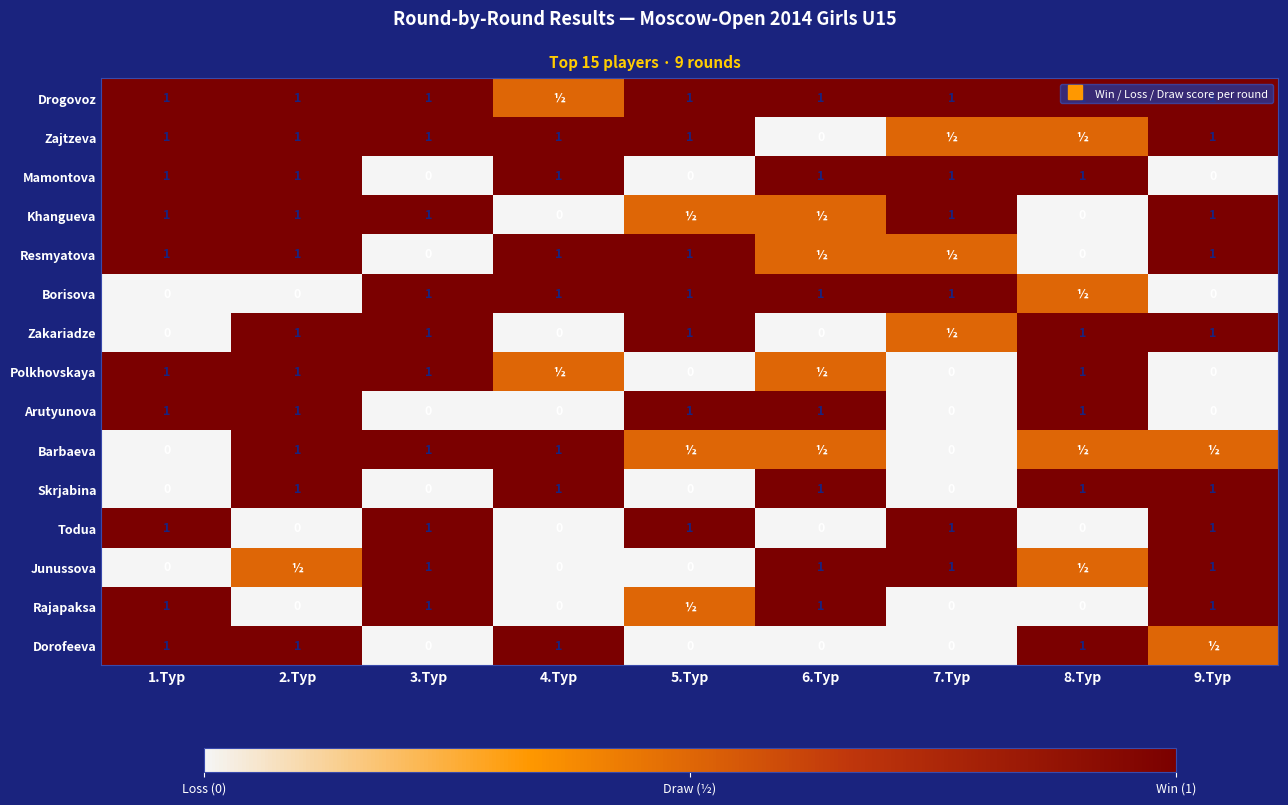

At 7.Тур, list the series in order from smallest to largest.

Polkhovskaya, Arutyunova, Barbaeva, Skrjabina, Rajapaksa, Dorofeeva, Zajtzeva, Resmyatova, Zakariadze, Drogovoz, Mamontova, Khangueva, Borisova, Todua, Junussova